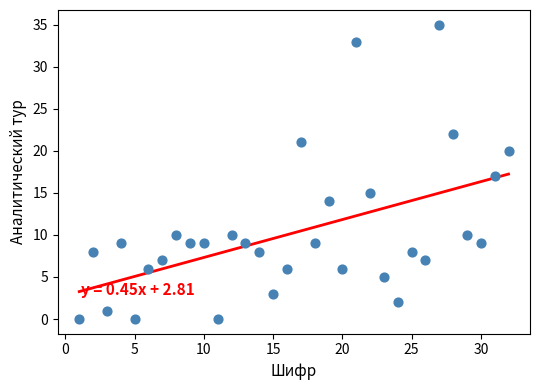

What is the range of Y values (max minus min)?

35